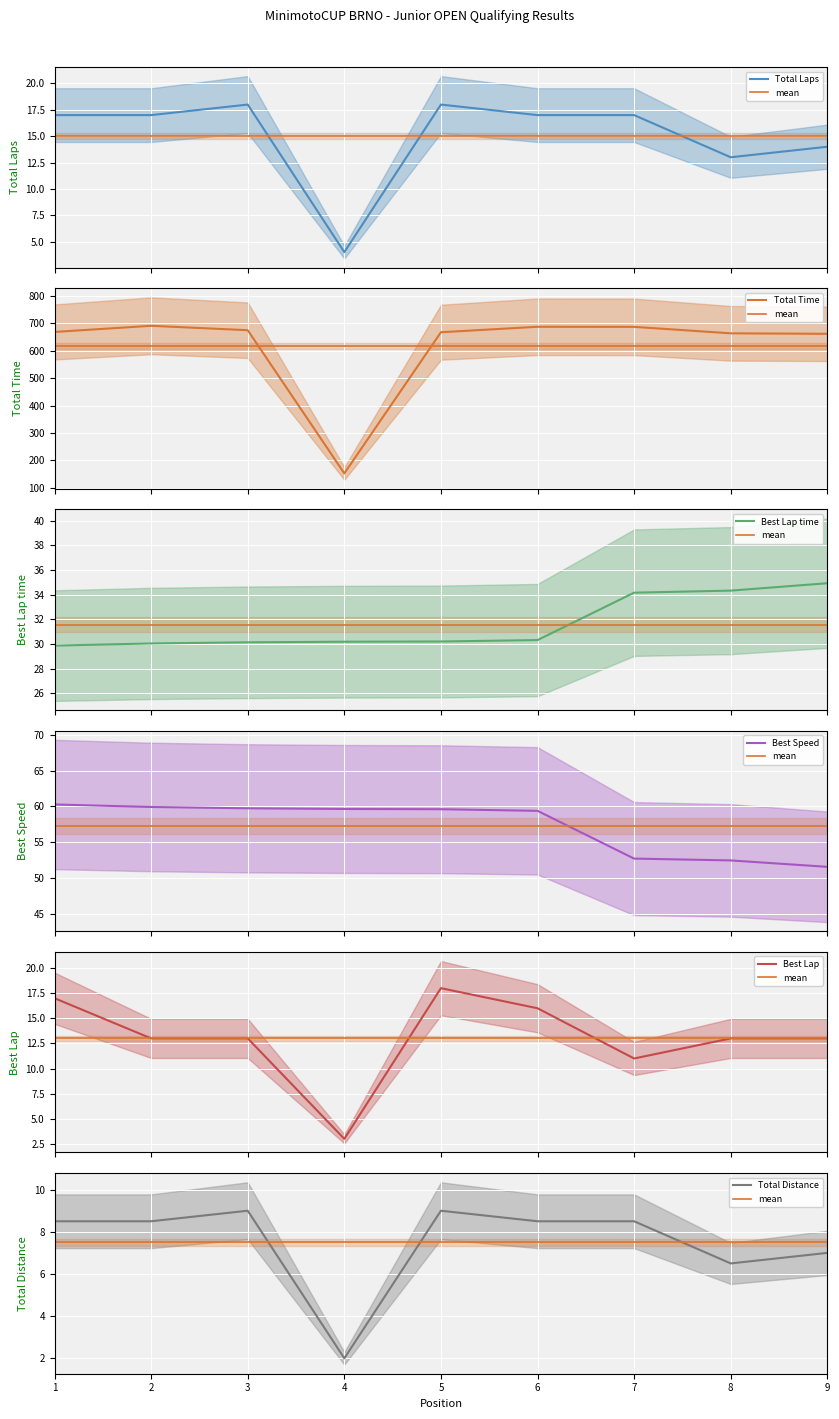

At which category does Total Laps reach its first local peak?

3